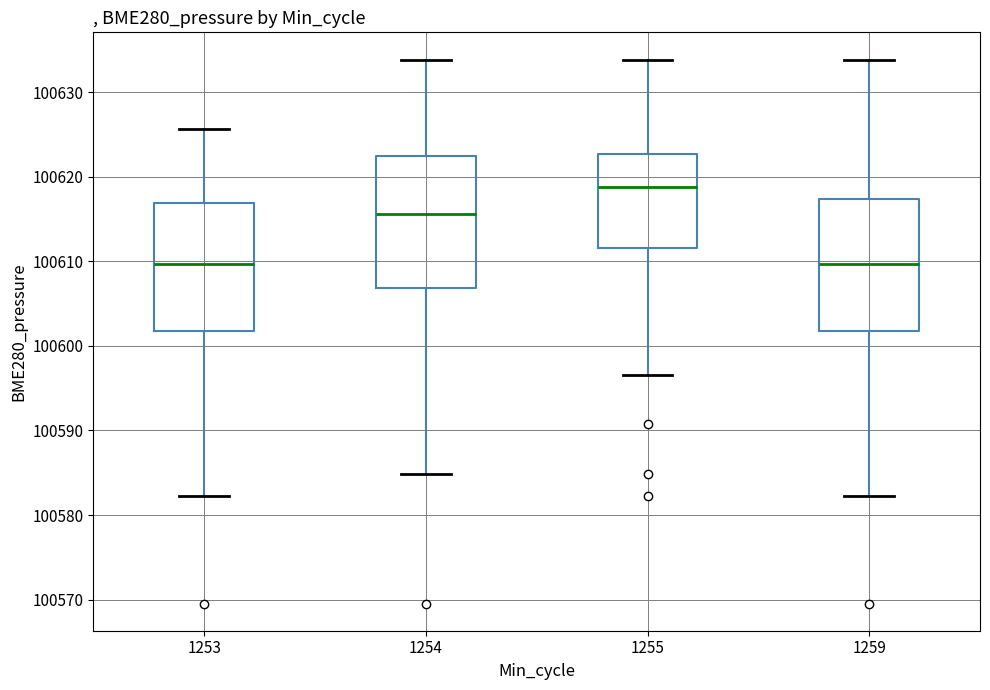

Reading left to right, read every box against the y-axis: the position of its median line, the range the box covers, and the ends of its whiskers. The values are not printed on the chart, so give them approximately, as read against the axis.

1253: median 100610, box 100602 to 100617, whiskers 100582 to 100626
1254: median 100616, box 100607 to 100622, whiskers 100585 to 100634
1255: median 100619, box 100612 to 100623, whiskers 100597 to 100634
1259: median 100610, box 100602 to 100617, whiskers 100582 to 100634